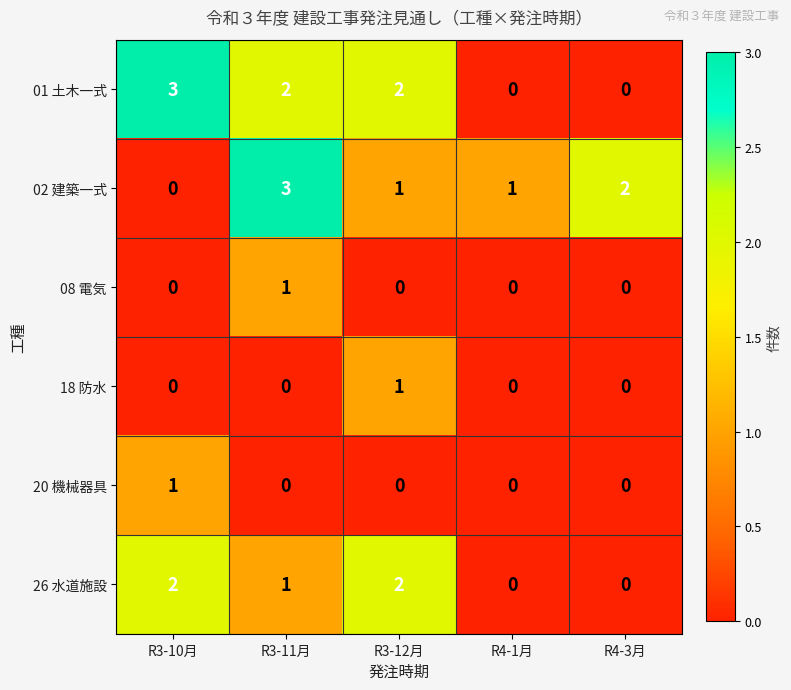

Is it true that 01 土木一式 equals 3 at R3-10月?

True